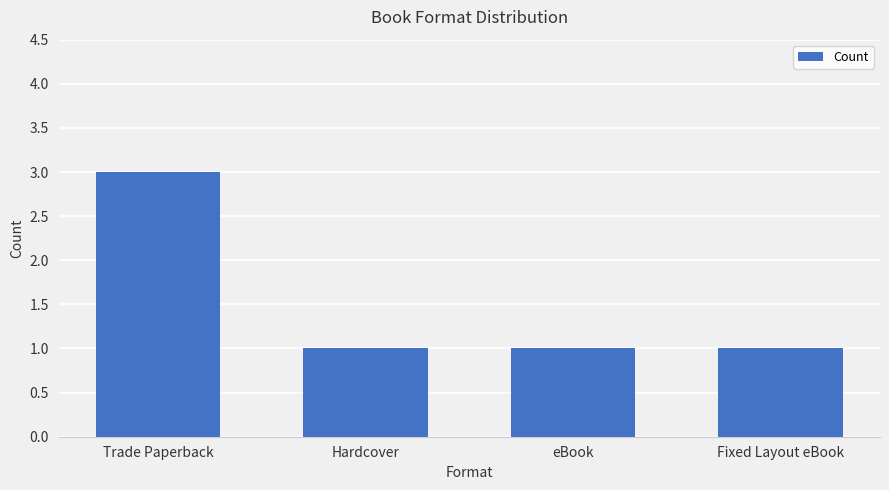

What is the ratio of the value at eBook to the value at Trade Paperback?

0.3